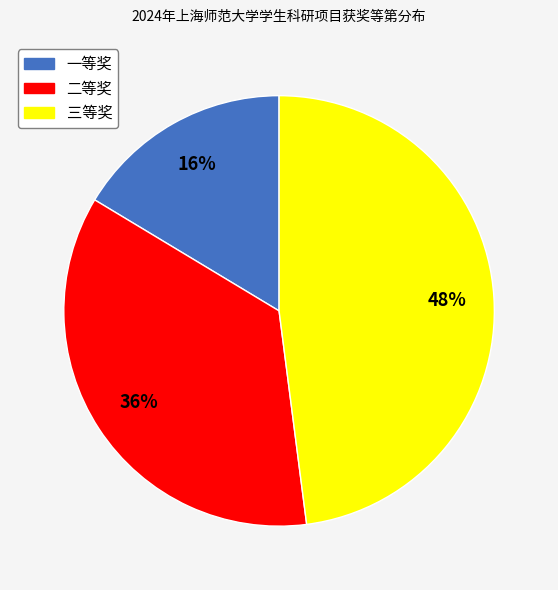

Which slice is the smallest?

一等奖